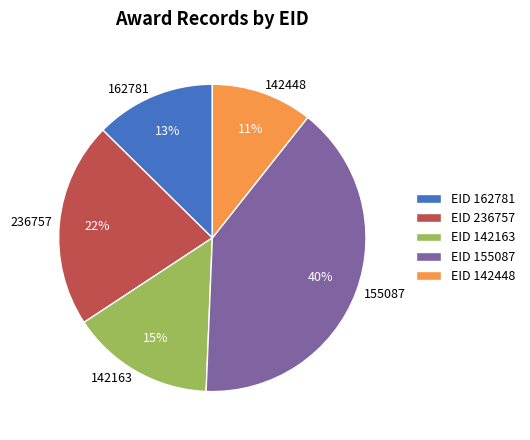

Which has a higher value, 162781 or 142448?

162781